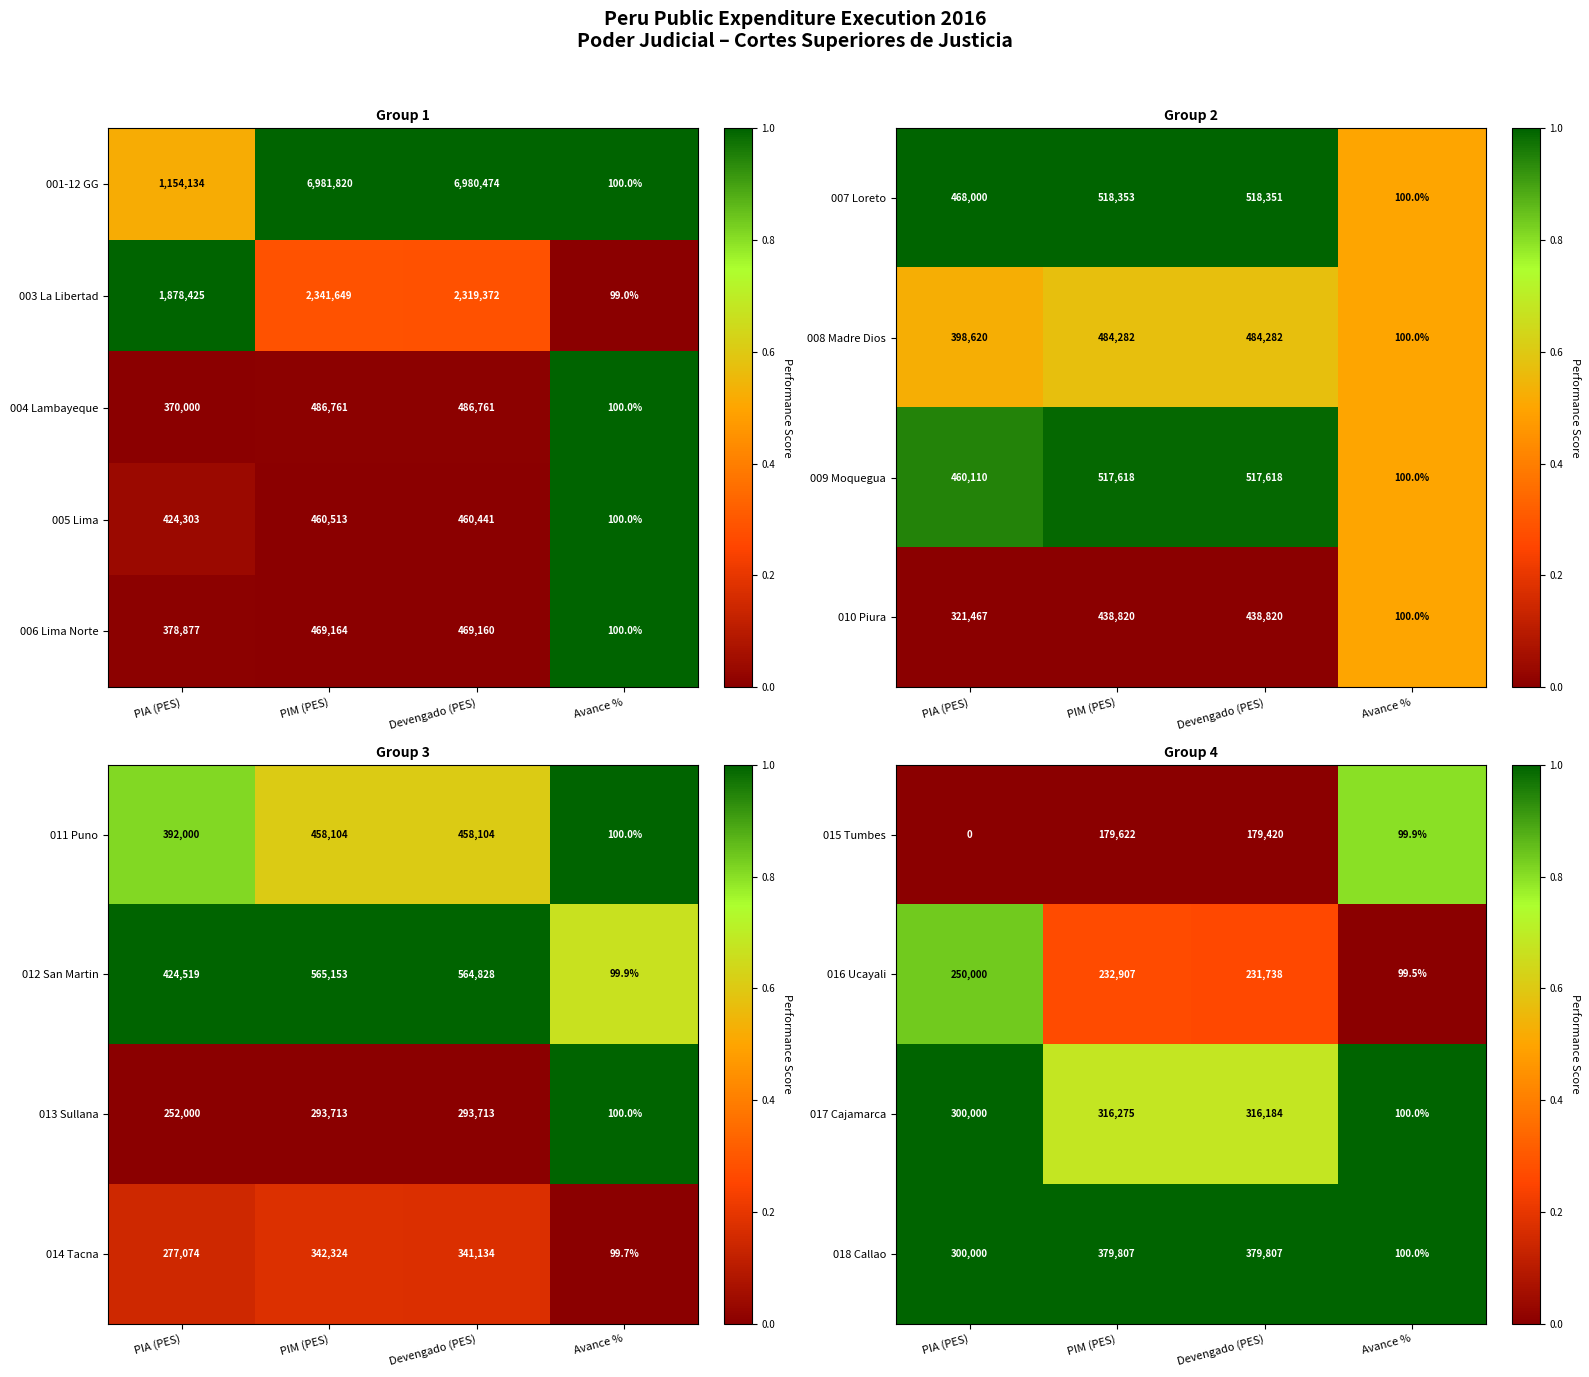

At which category does the chart reach its minimum across all series?

PIA (PES)